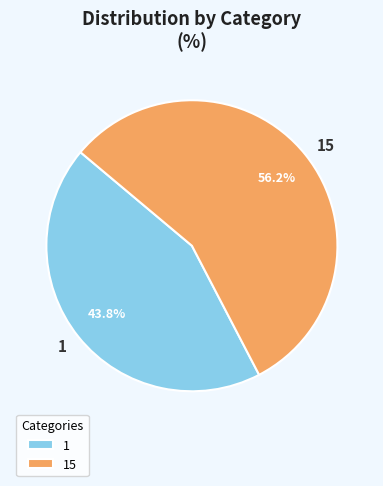

How many segments does this pie chart have?

2